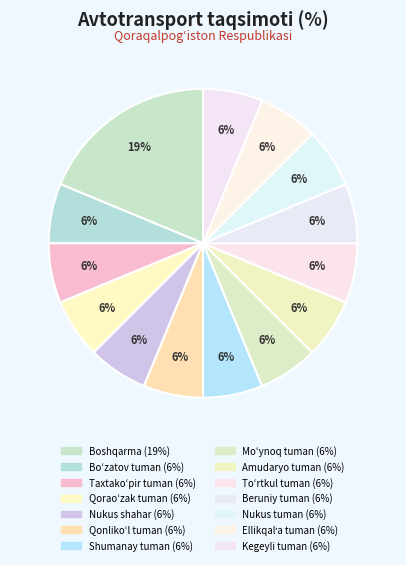

How many slices are in this pie chart?

14